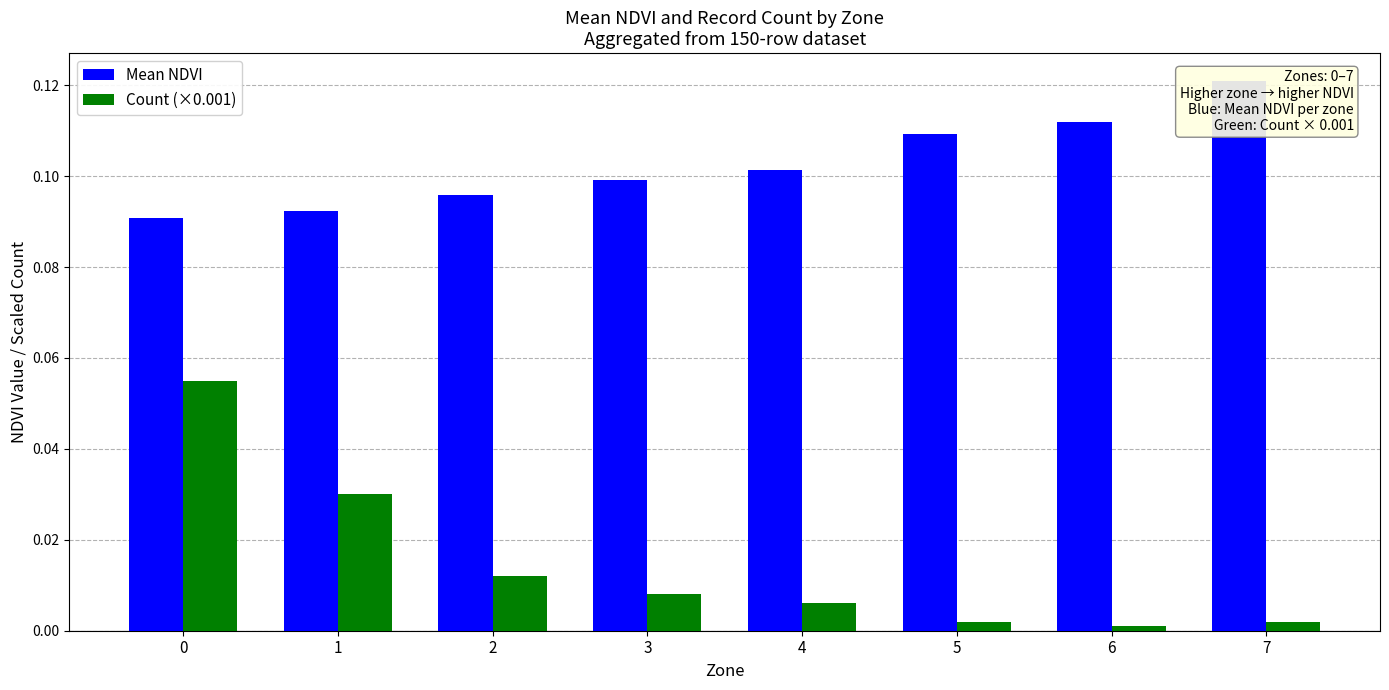

Rank the series by their maximum value, from highest to lowest.

Mean NDVI, Count (×0.001)